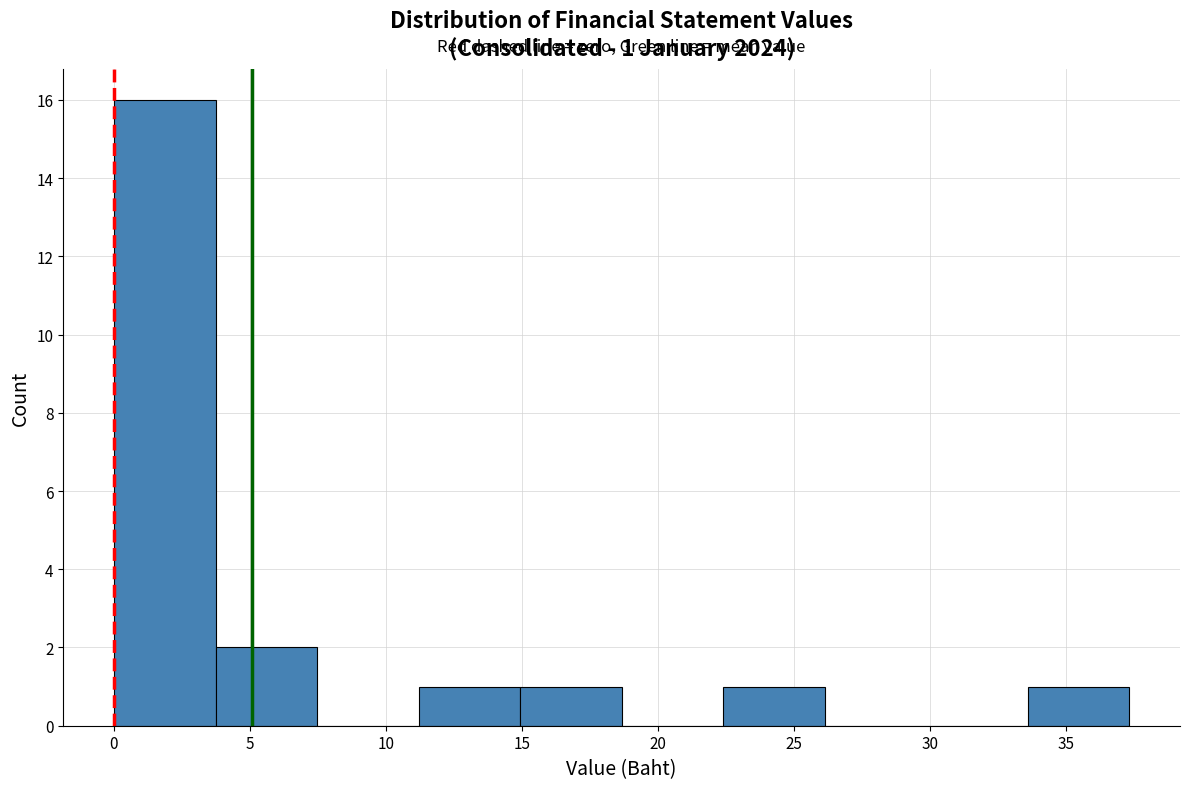

Which range on the x-axis has the tallest bar?

0.0 to 3.5